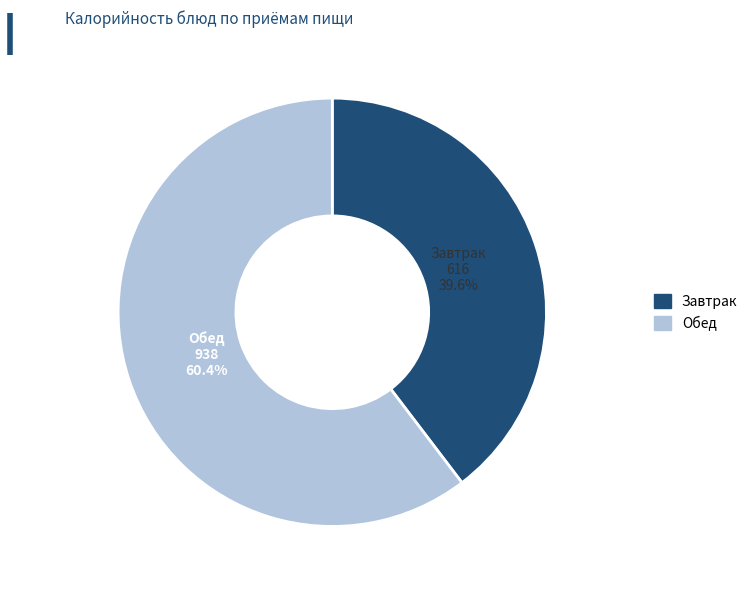

Does any single category account for the majority?

Yes